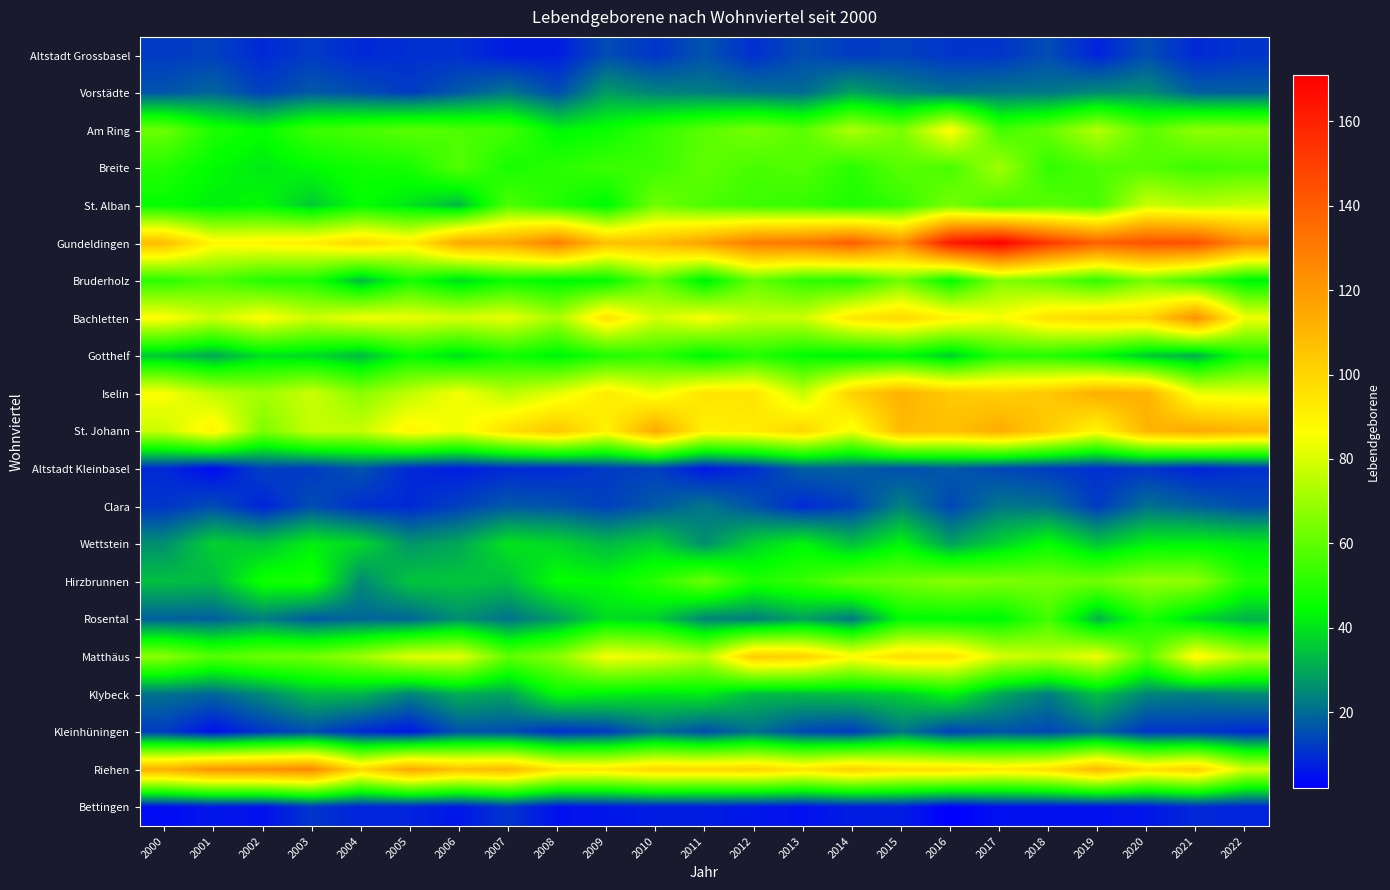

Which category has the lowest value across all series?

2016